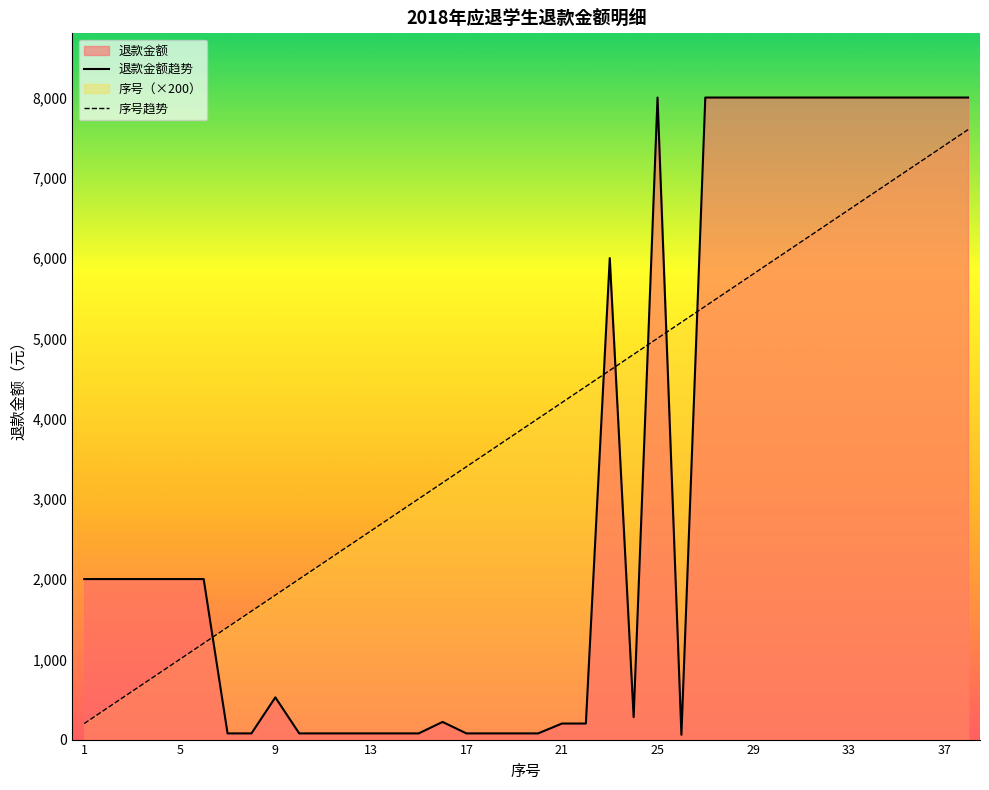

Which series has the widest spread of values?

退款金额趋势